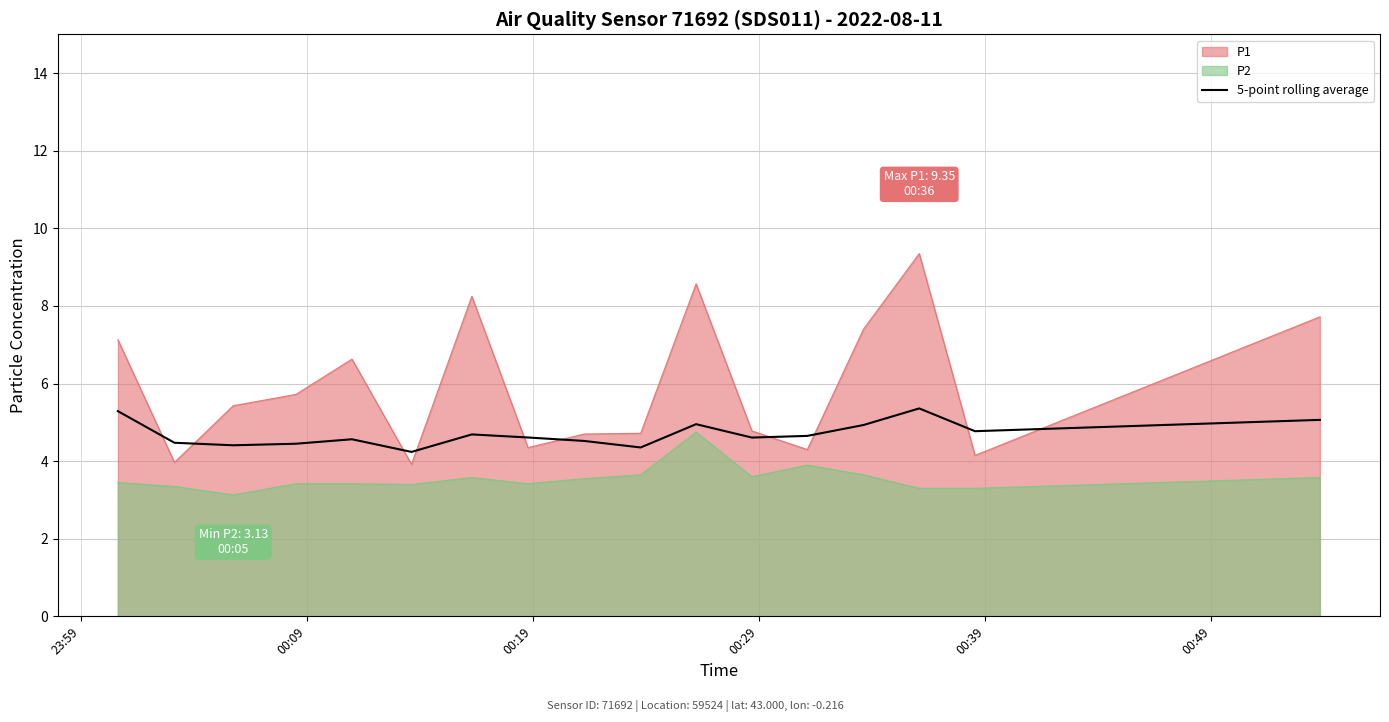

How many interior local valleys (lower than both neighbors) does the data have?

5